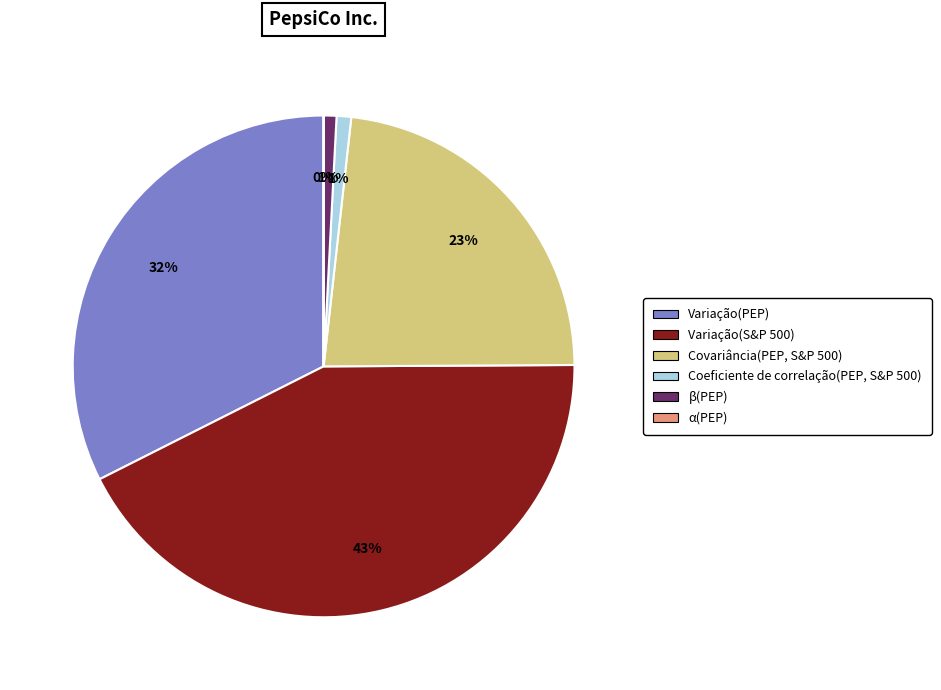

To the nearest percent, what is the average slice percentage?

17%